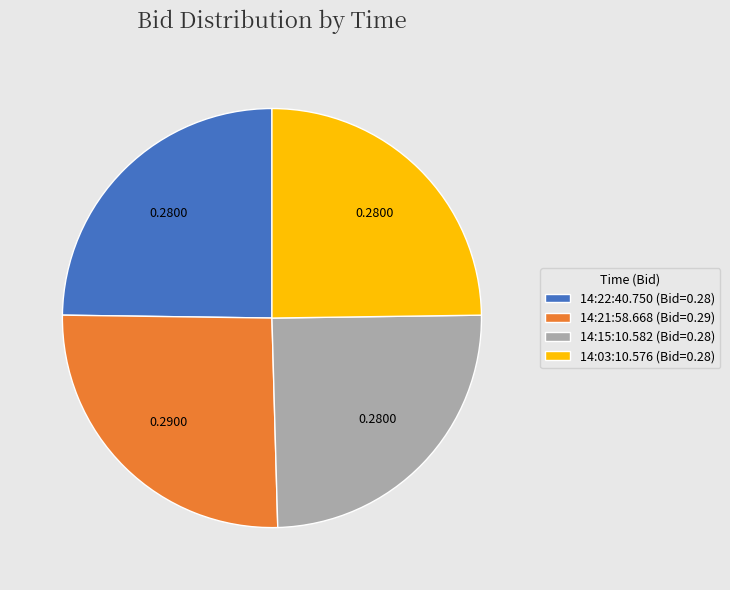

What is the largest slice in the pie chart?

14:21:58.668